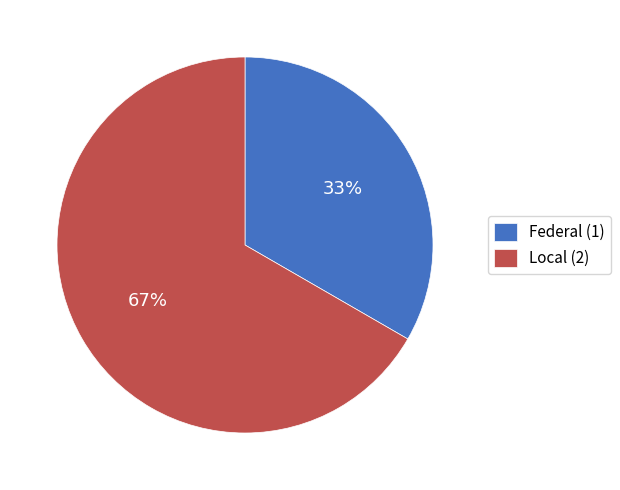

To the nearest percent, what is the average slice percentage?

50%